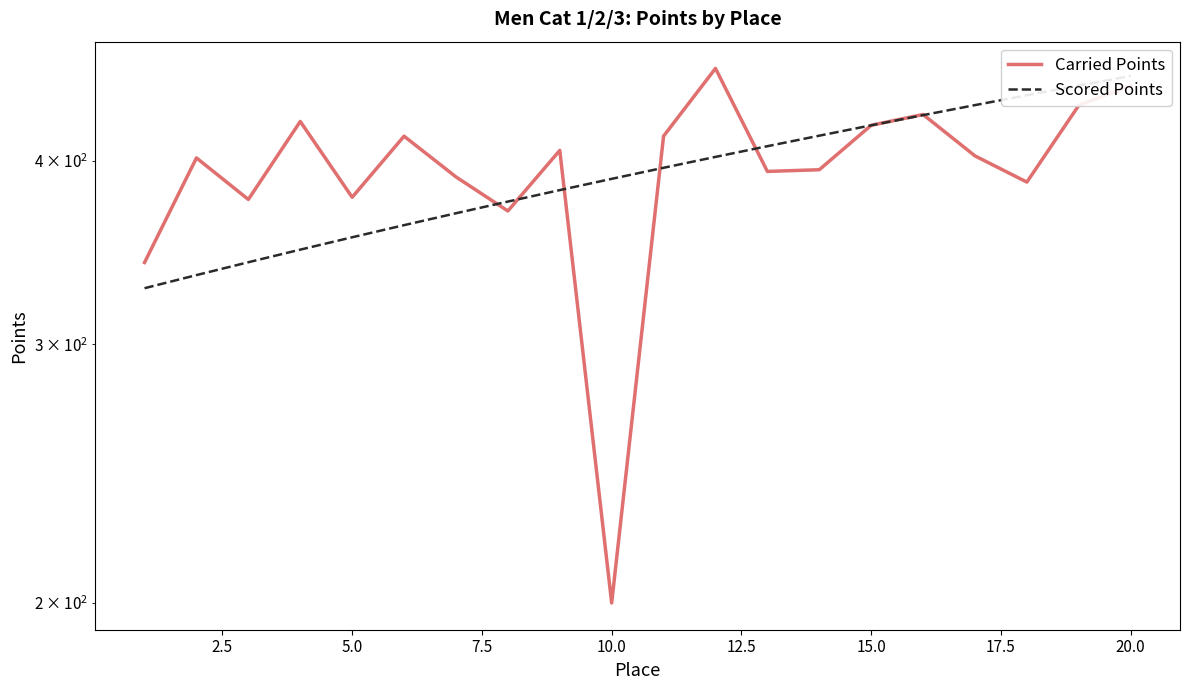

True or false: Carried Points has a value of 657.6 at 20.0.

False